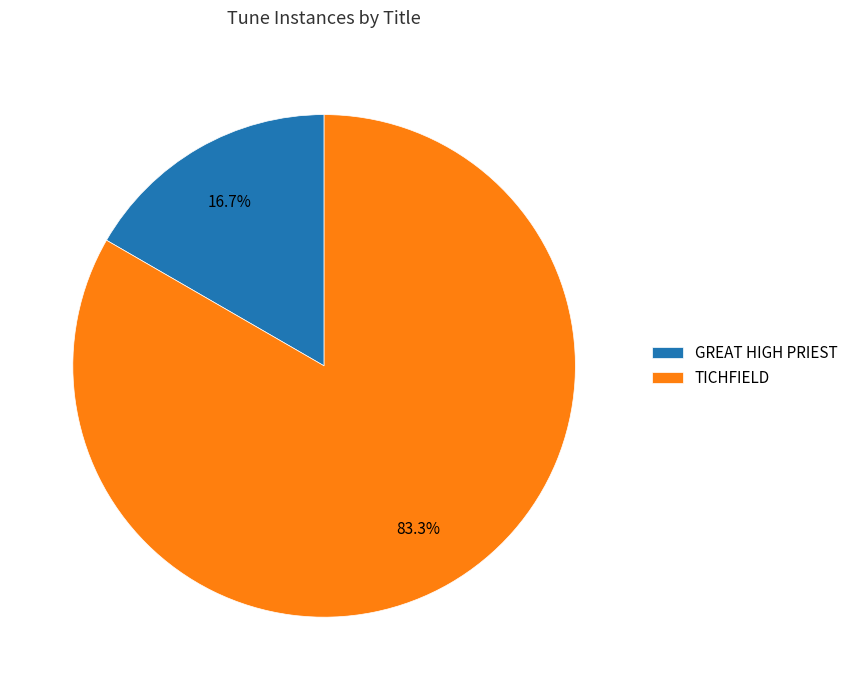

How many slices are in this pie chart?

2